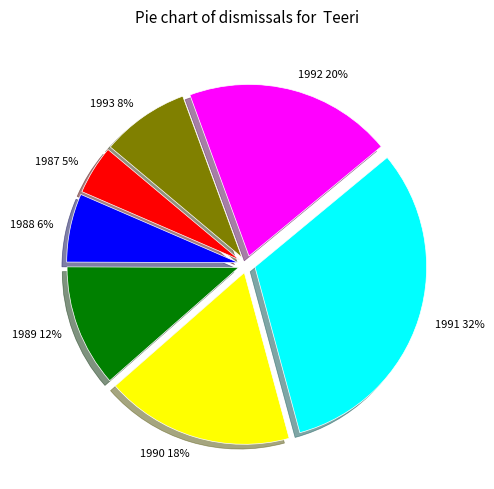

Does any single category account for the majority?

No